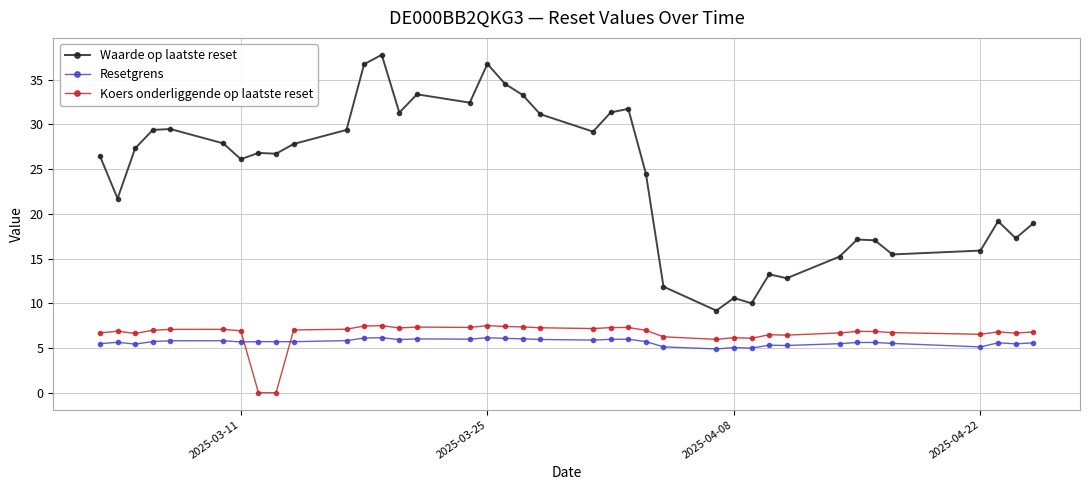

True or false: Resetgrens has more than 2 interior local peaks.

True